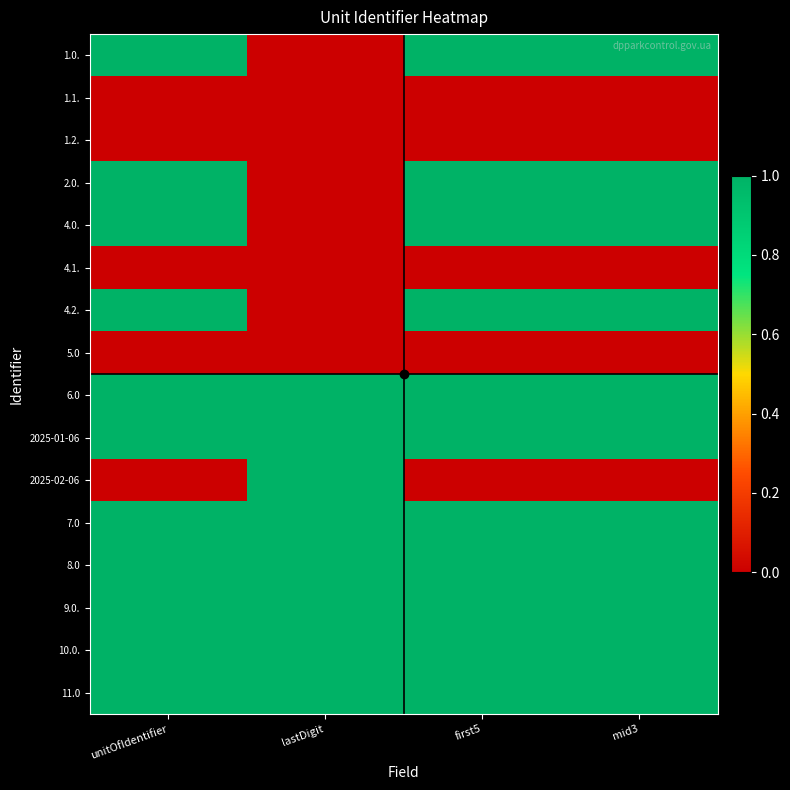

Which series has the largest range (max minus min)?

1.0.